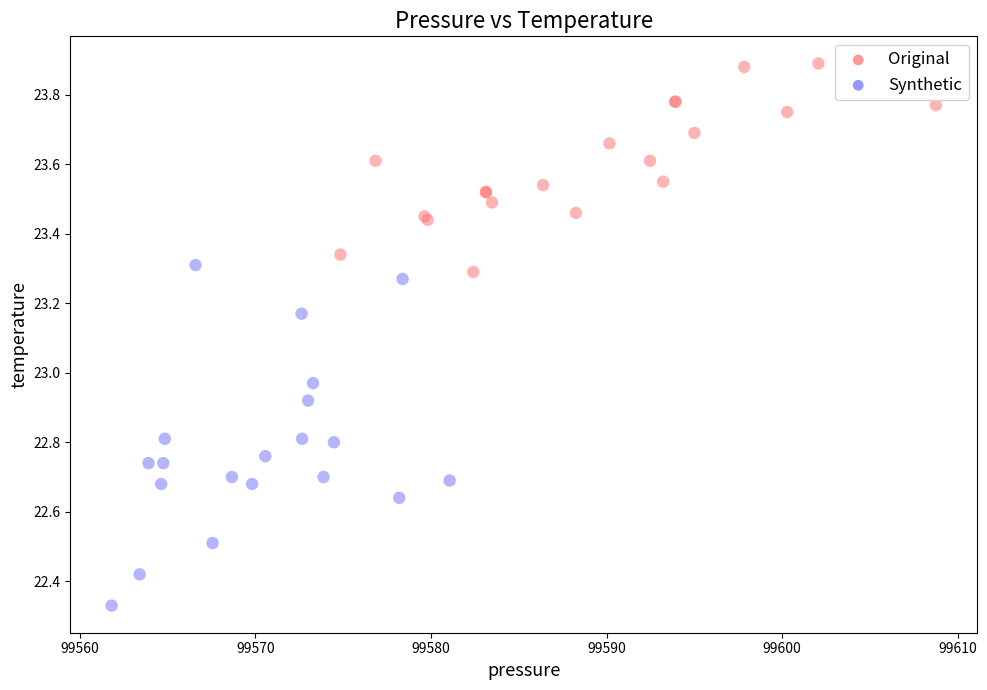

What are all the series names shown in the legend?

Original, Synthetic